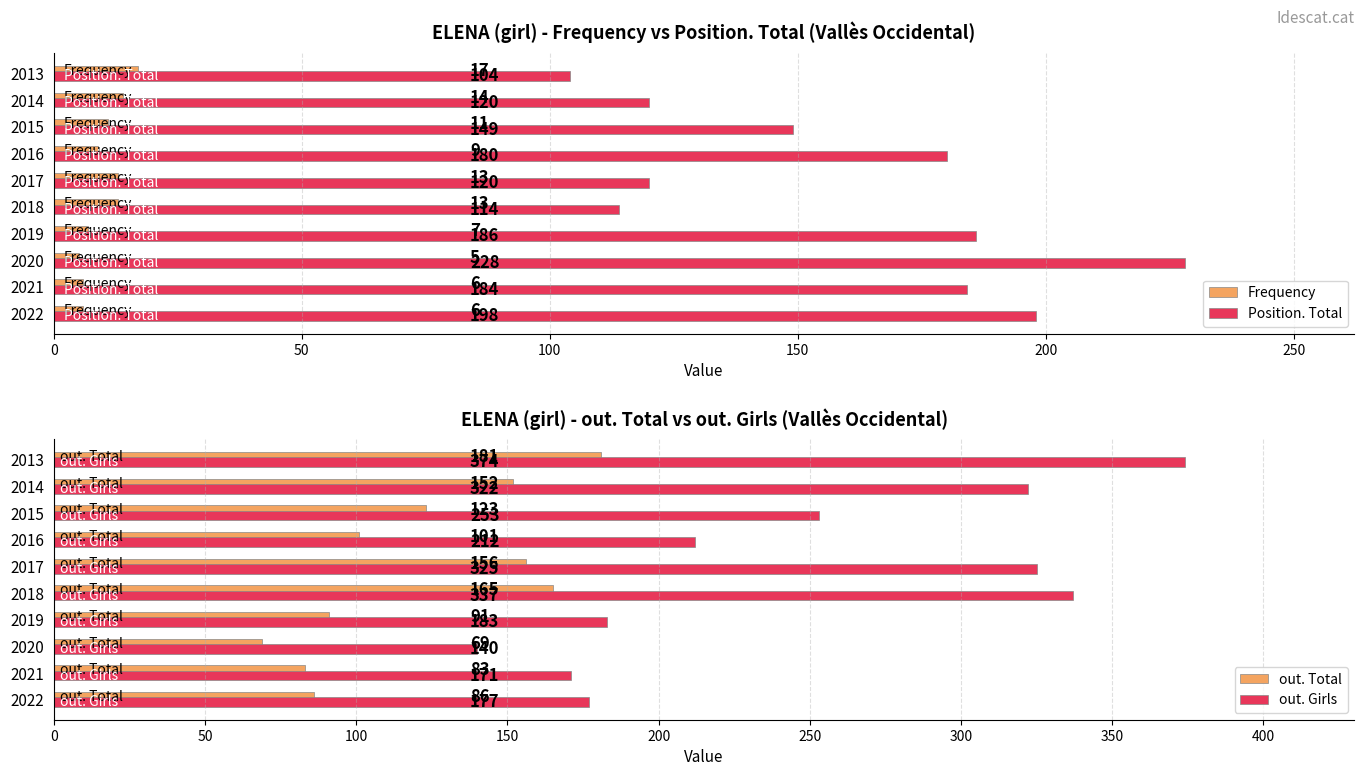

True or false: Position. Total has a value of 93 at 2020.

False